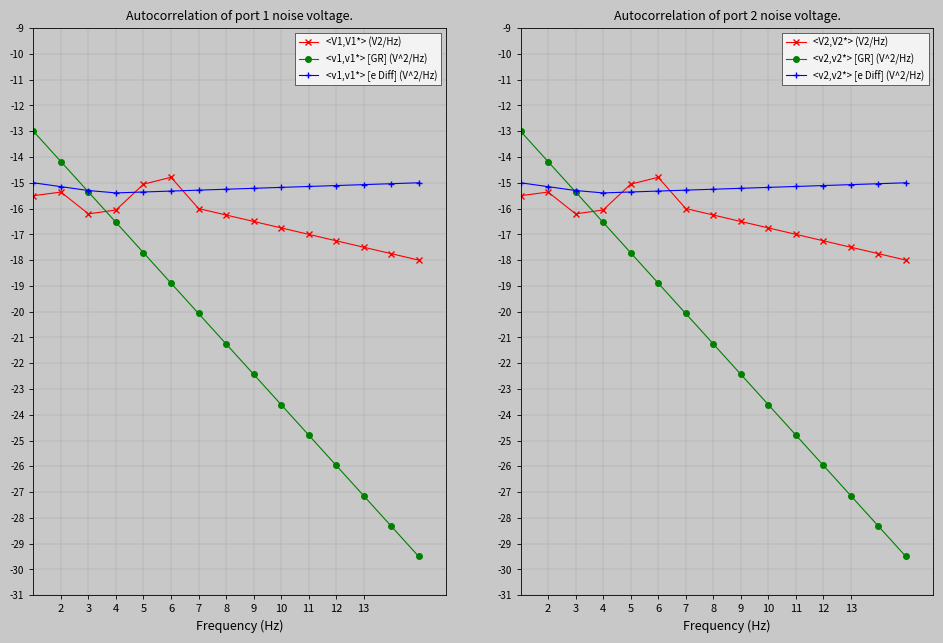

True or false: <v1,v1*> [GR] (V^2/Hz) and <v2,v2*> [GR] (V^2/Hz) cross at least once.

False